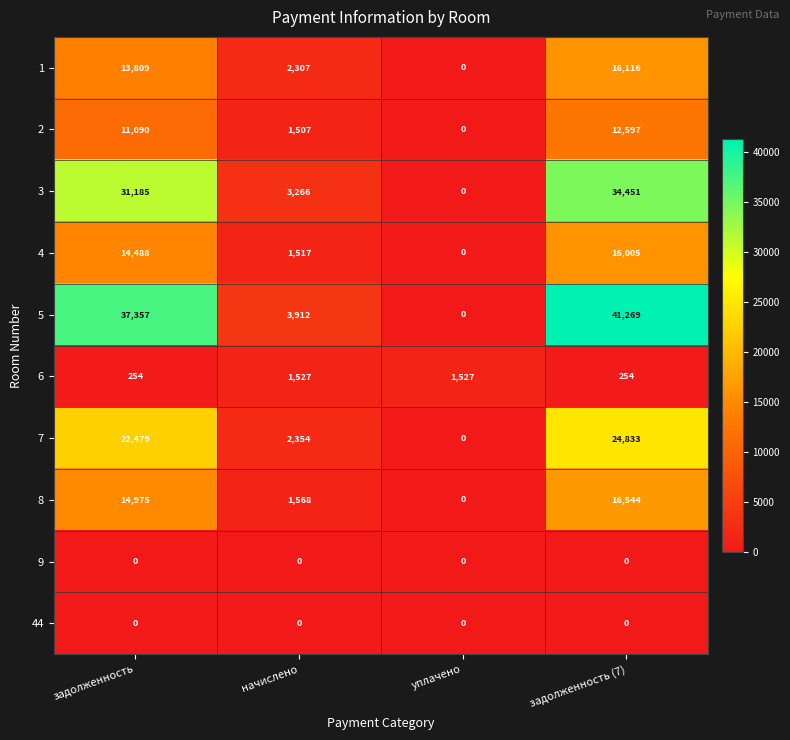

What value does the 2 series have at задолженность (7), to the nearest 100?

12600